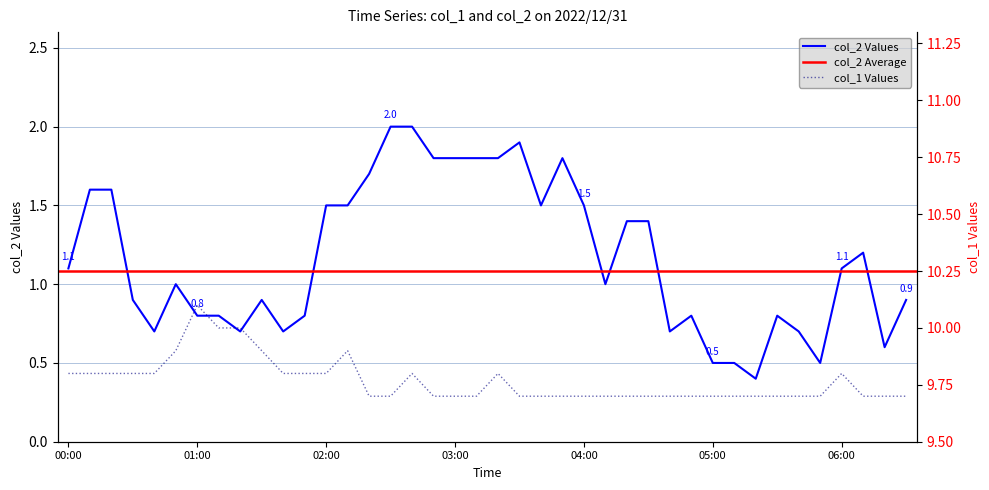

What position from the left is 05:20?

33